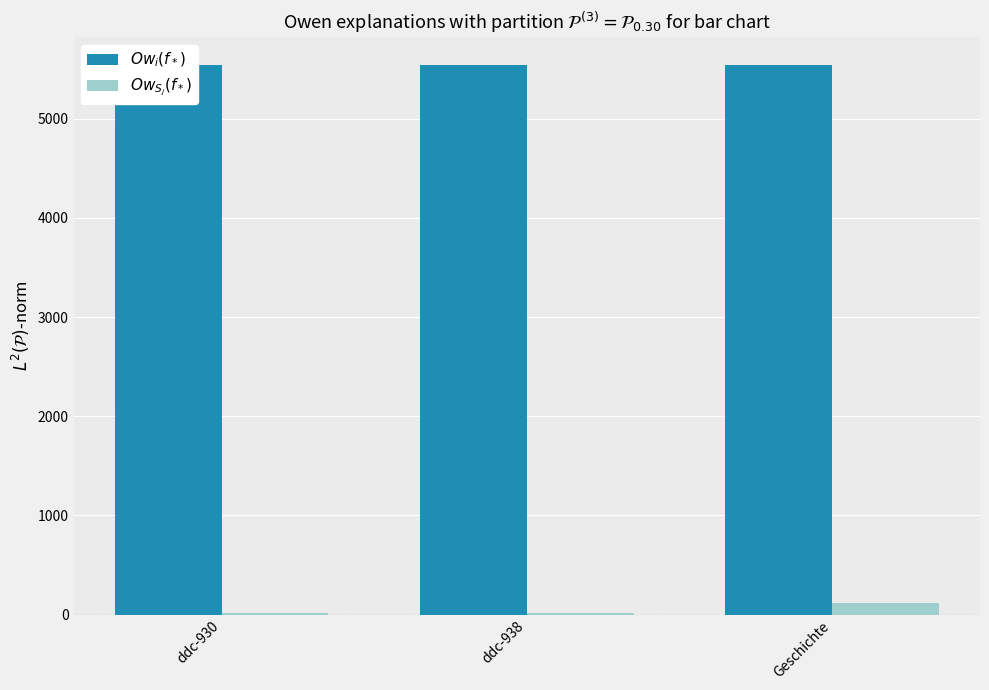

What is the approximate value of $Ow_i(f_*)$ at Geschichte?

5542